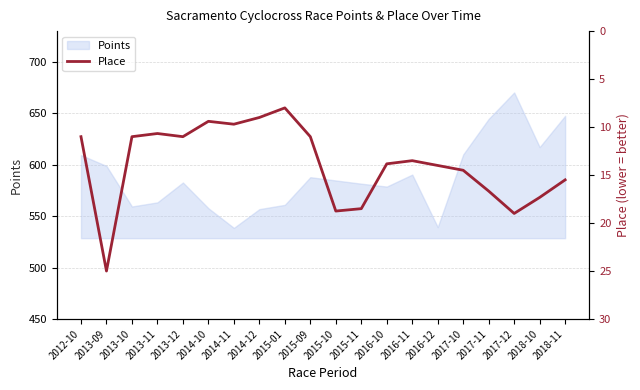

Reading left to right, what are all the values shown in this chart?

2012-10=11.0	2013-09=25.0	2013-10=11.0	2013-11=10.7	2013-12=11.0	2014-10=9.4	2014-11=9.7	2014-12=9.0	2015-01=8.0	2015-09=11.0	2015-10=18.8	2015-11=18.5	2016-10=13.8	2016-11=13.5	2016-12=14.0	2017-10=14.5	2017-11=16.7	2017-12=19.0	2018-10=17.3	2018-11=15.5